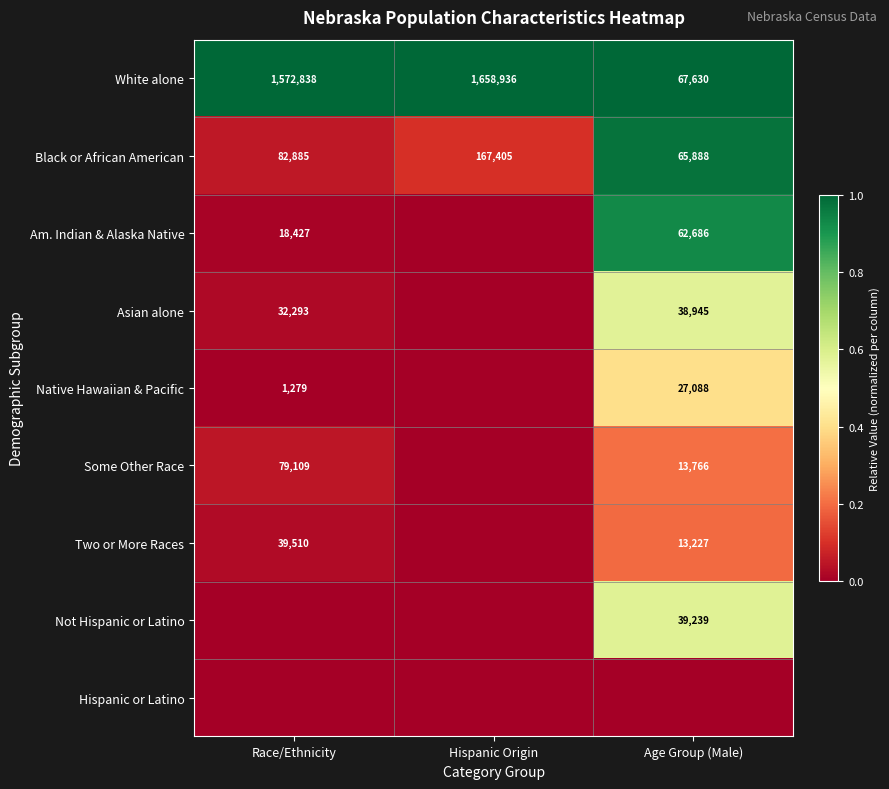

The value of Native Hawaiian & Pacific at Race/Ethnicity is 1279. True or false?

True